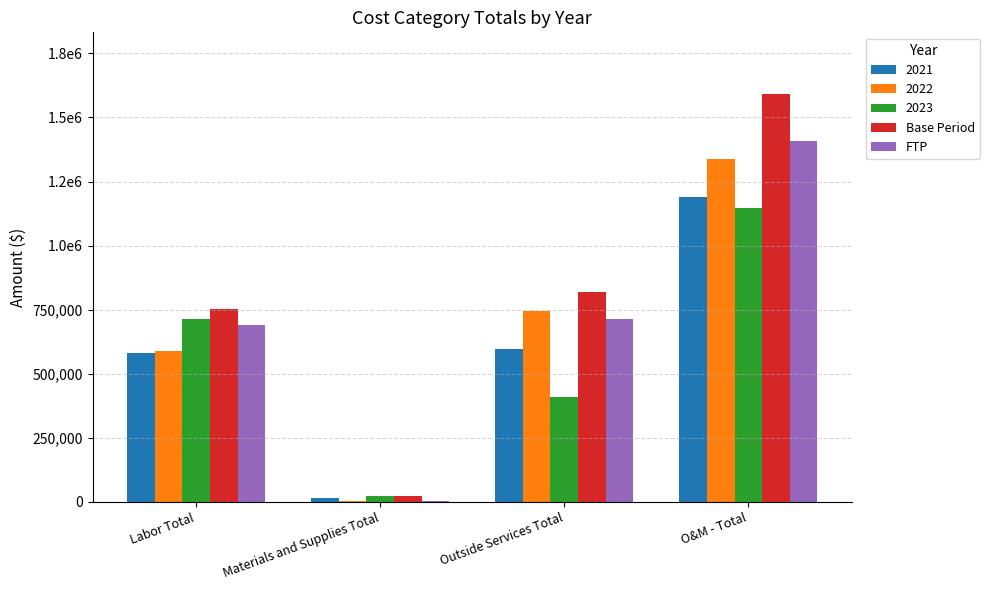

Which series changed the most between Labor Total and Materials and Supplies Total?

Base Period